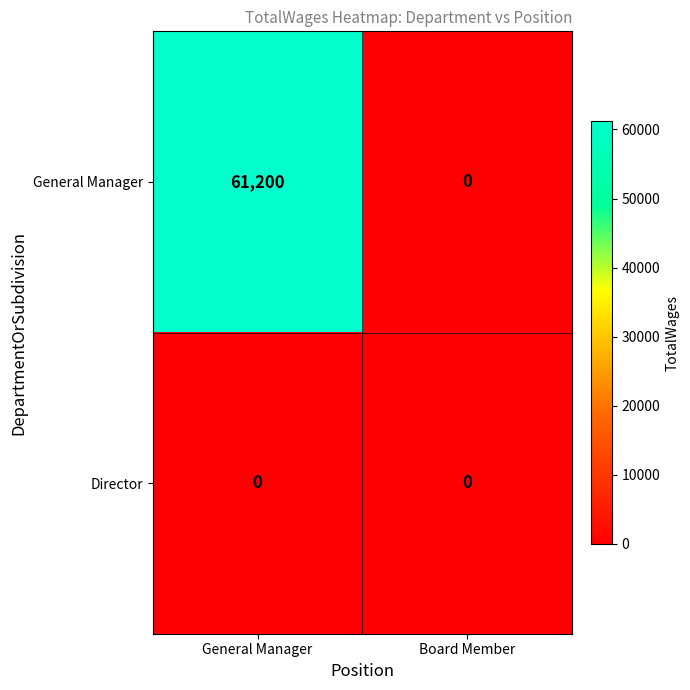

At which category is the sum across all series the highest?

General Manager